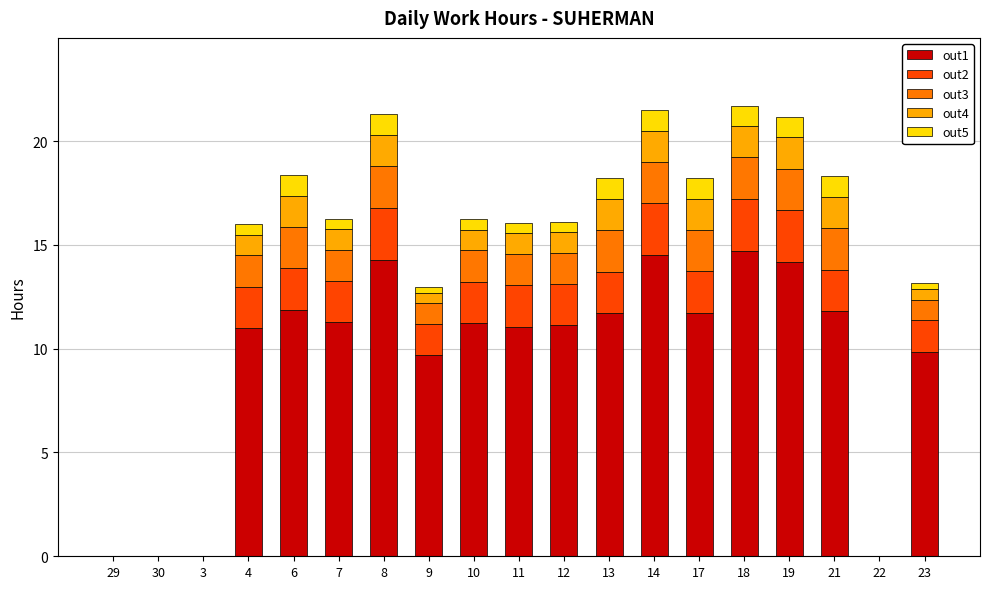

True or false: out1 has a value of 11.0 at 4.

True